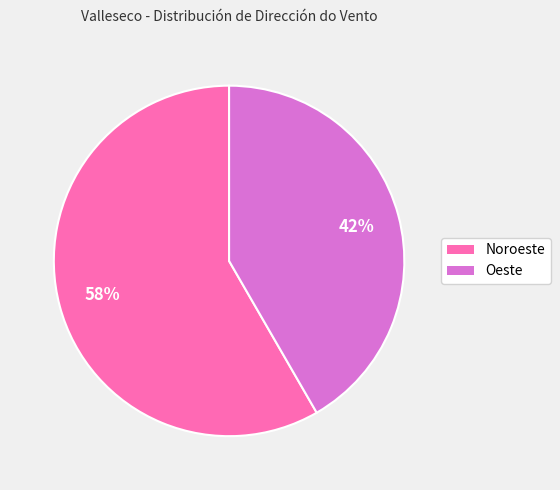

How many segments does this pie chart have?

2